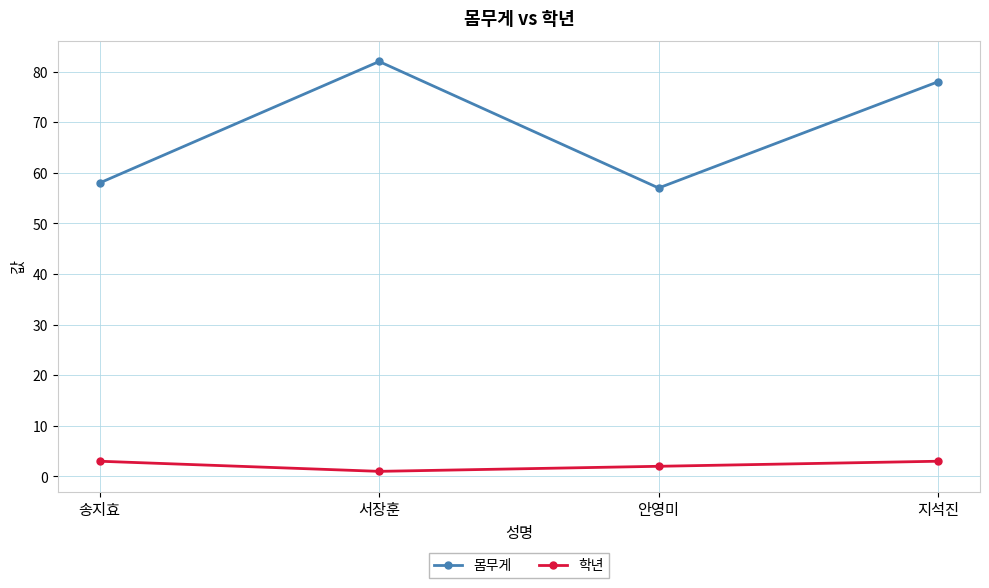

The value of 몸무게 at 안영미 is 57. True or false?

True